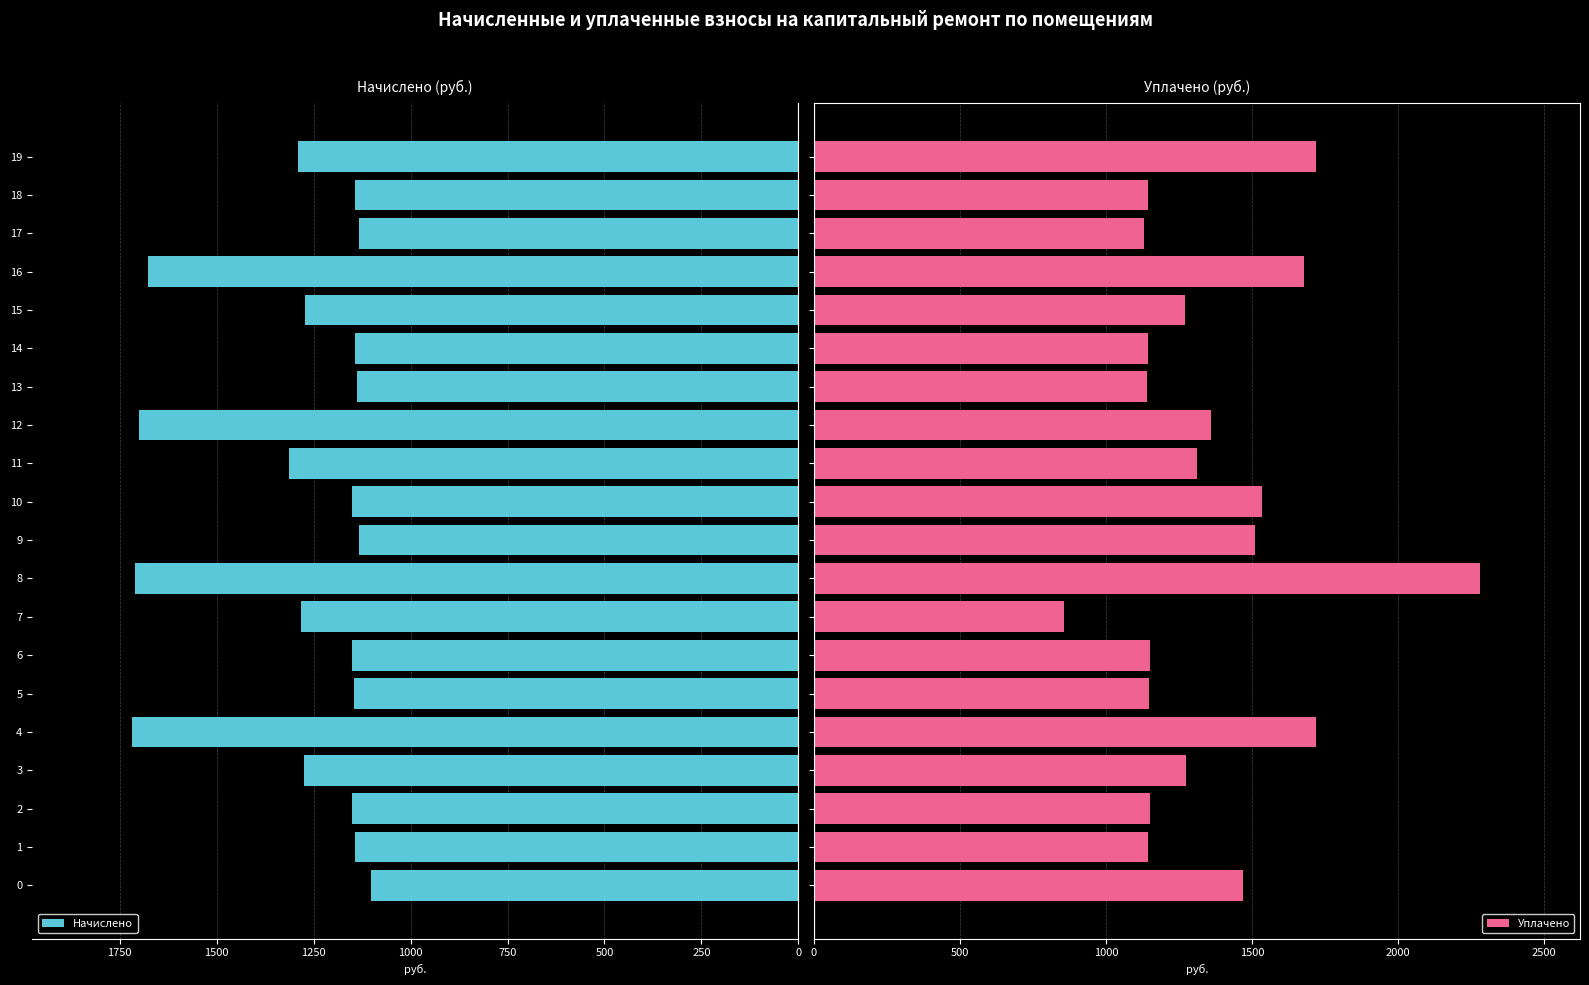

How many bars are there in each group?

2